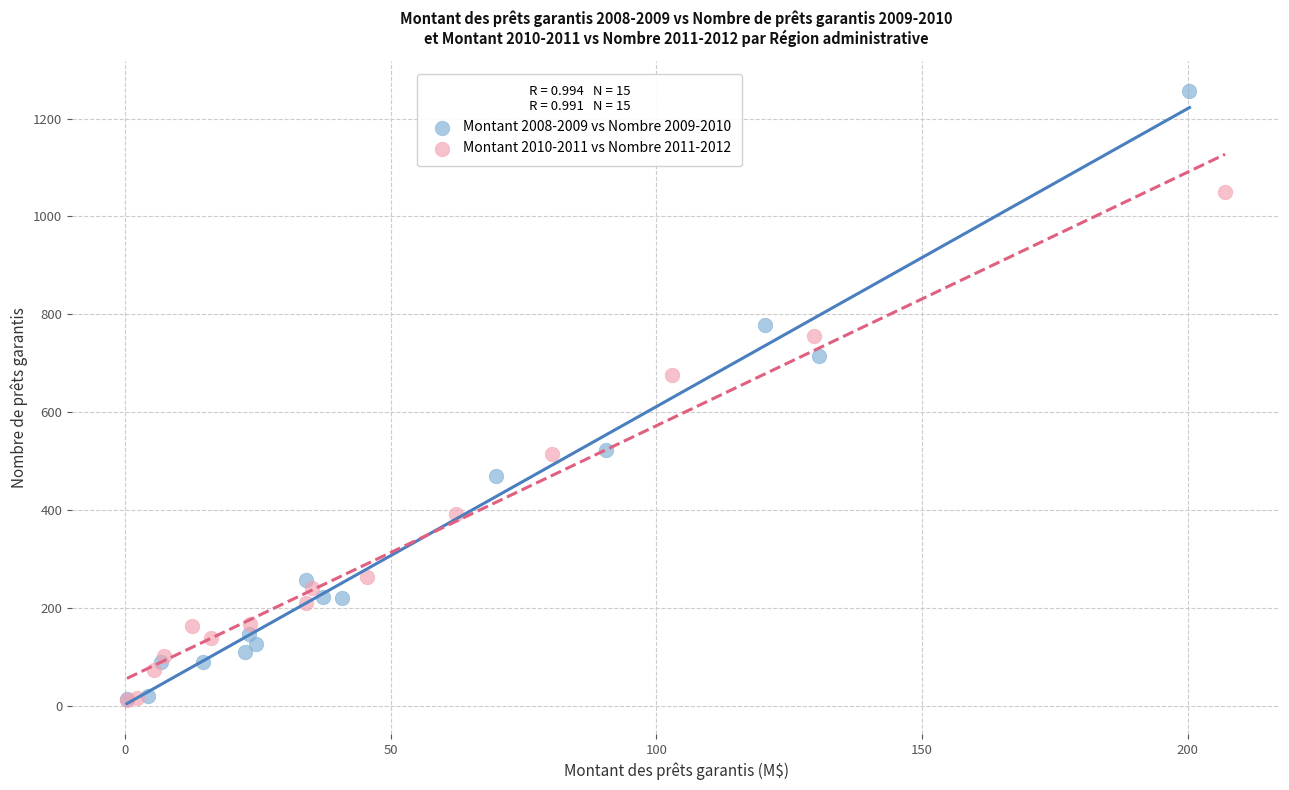

What are all the series names shown in the legend?

Montant 2008-2009 vs Nombre 2009-2010, Montant 2010-2011 vs Nombre 2011-2012